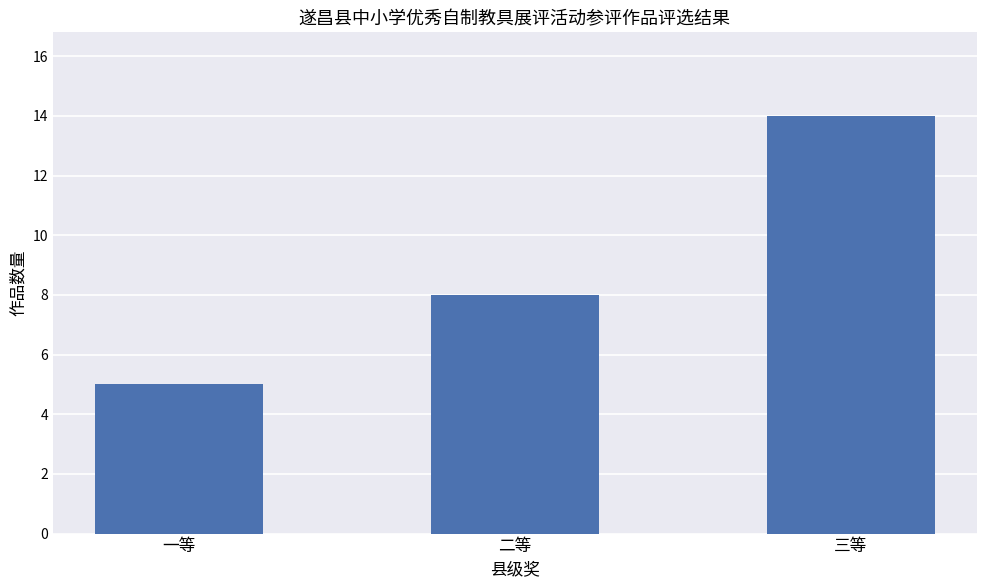

How many categories are shown in the chart?

3